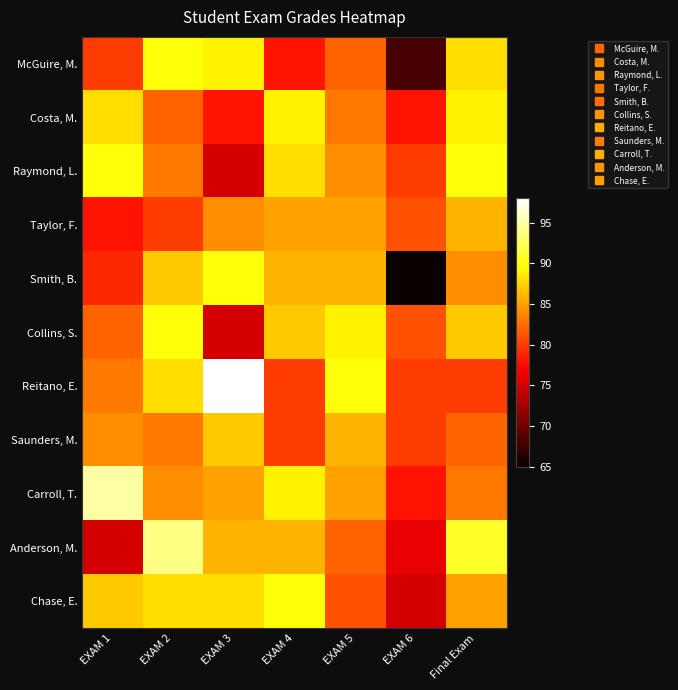

Which label corresponds to the smallest value in the chart?

EXAM 6